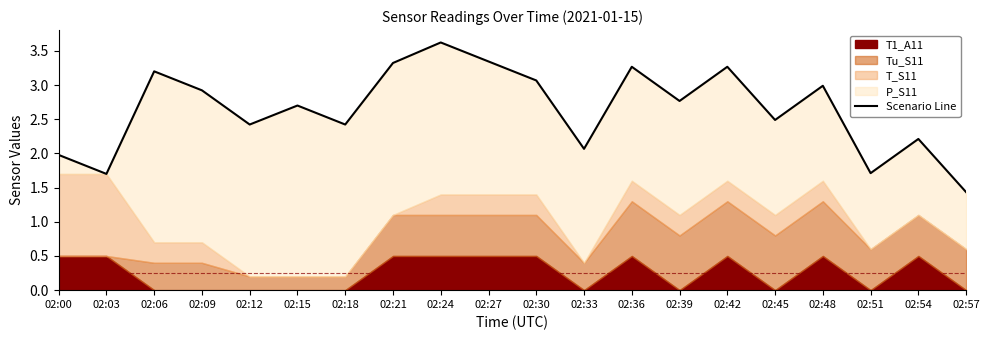

What is the average value?

2.6